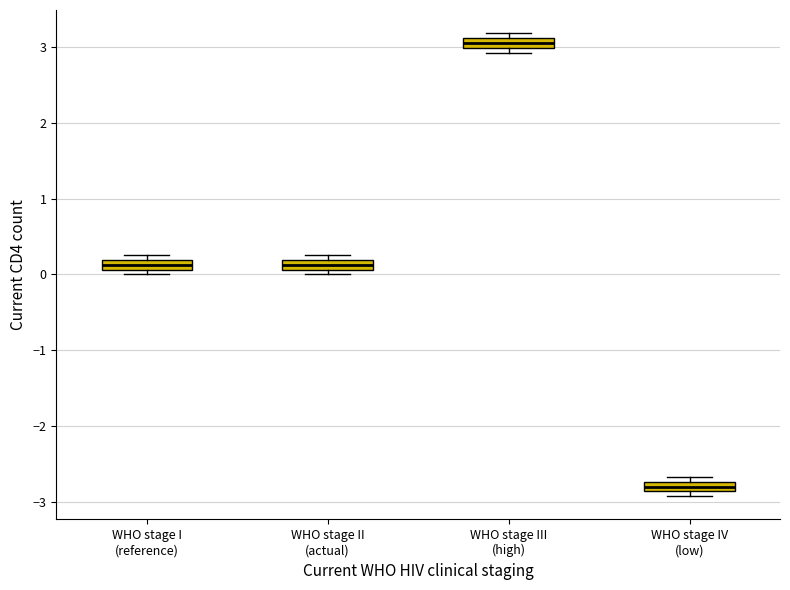

Which box has the lowest median line?

WHO stage IV (low)